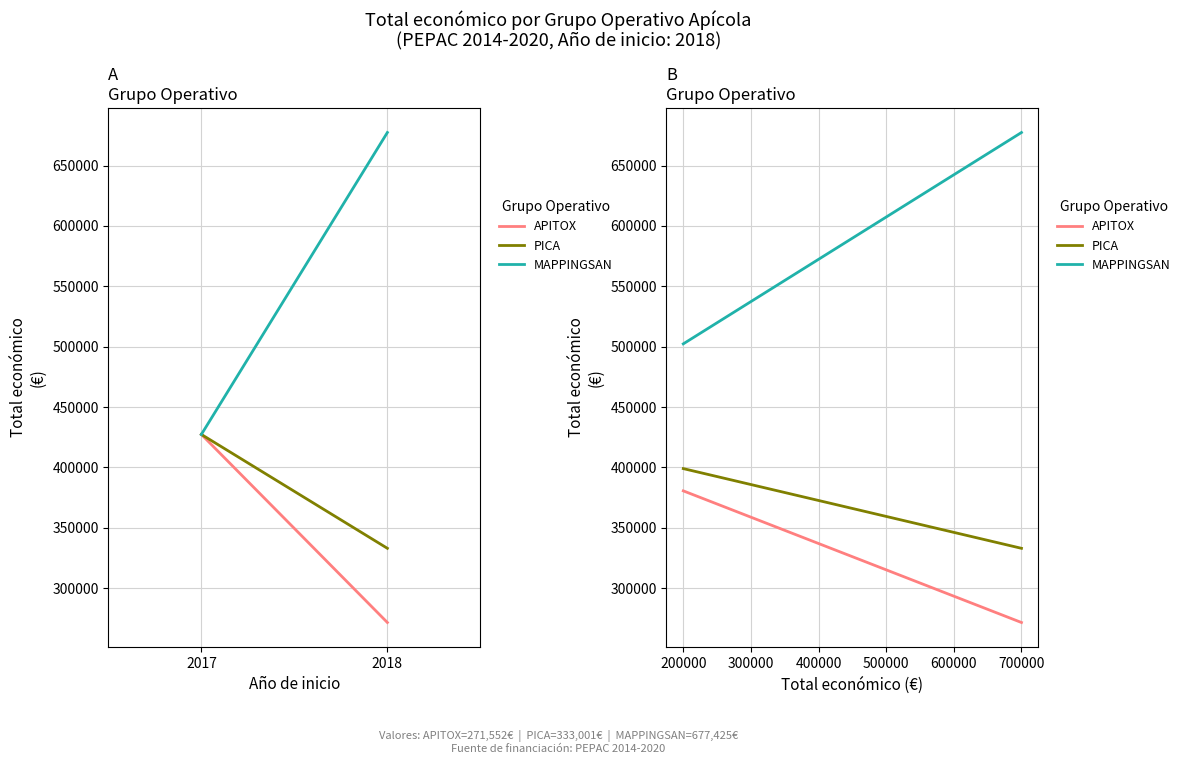

Which series has the largest total across all categories?

MAPPINGSAN